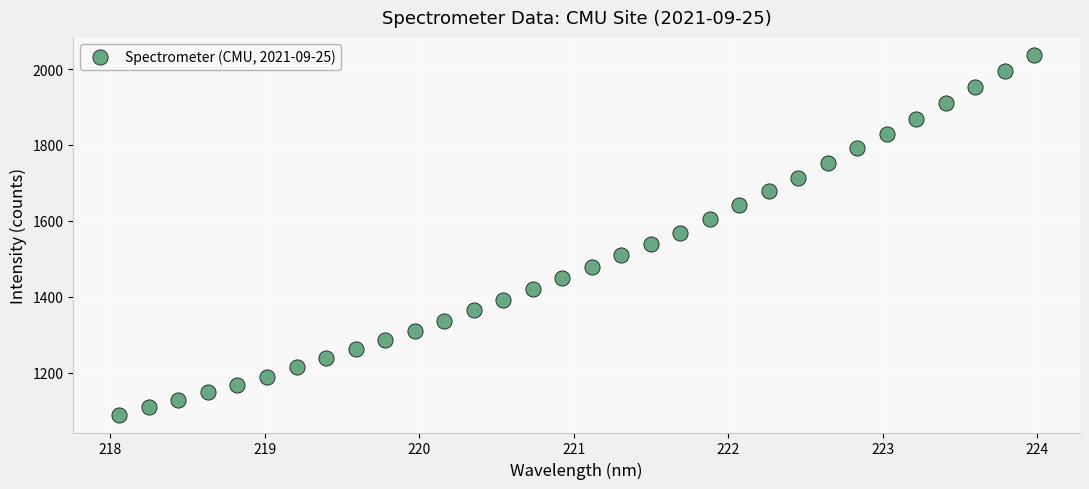

What is the range of Y values (max minus min)?

948.1